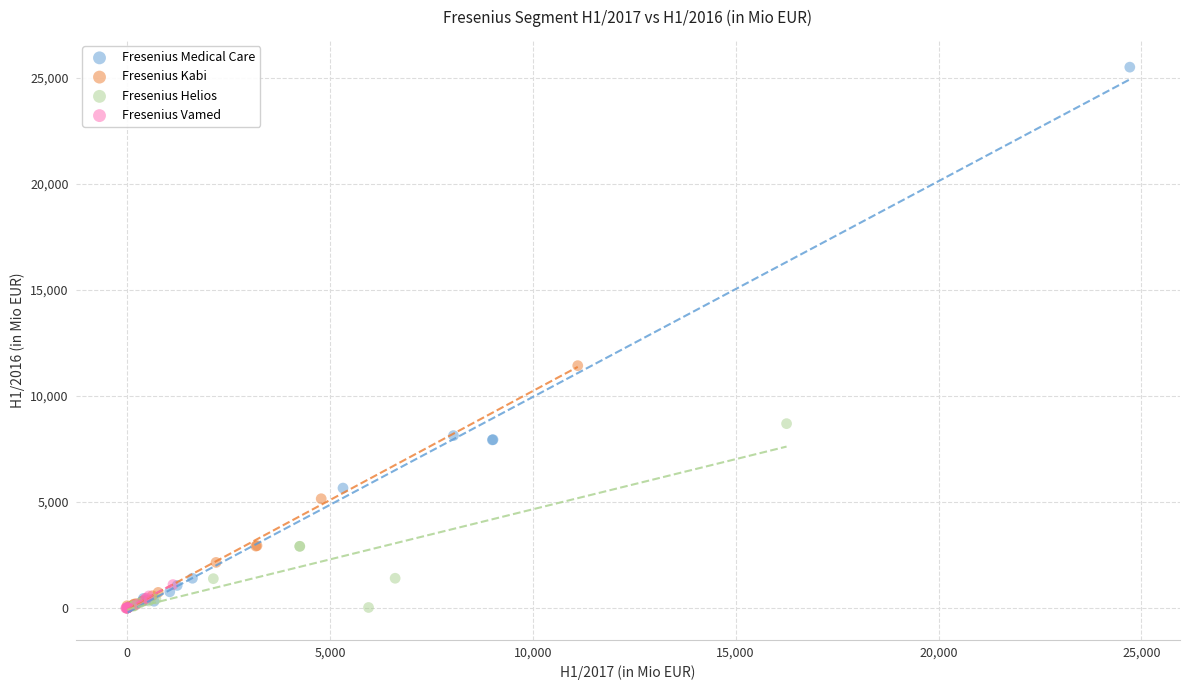

Which series reaches the maximum Y coordinate?

Fresenius Medical Care